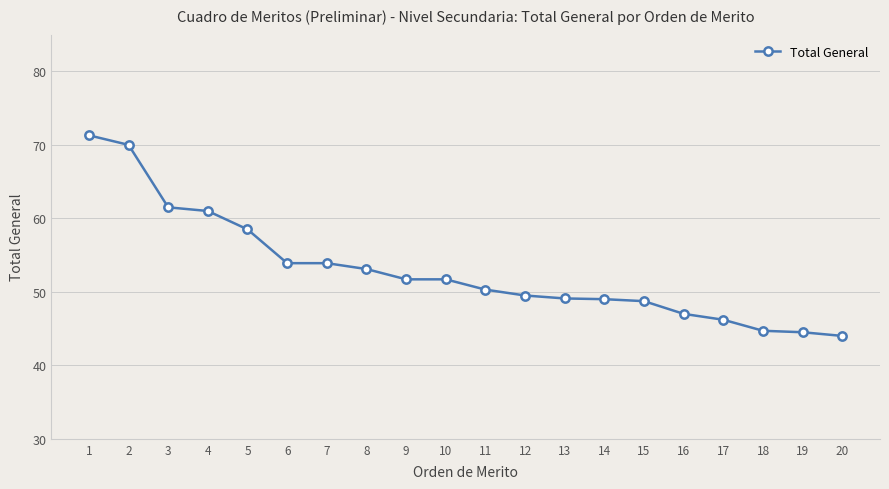

What is the ratio of the value at 16 to the value at 2?

0.7